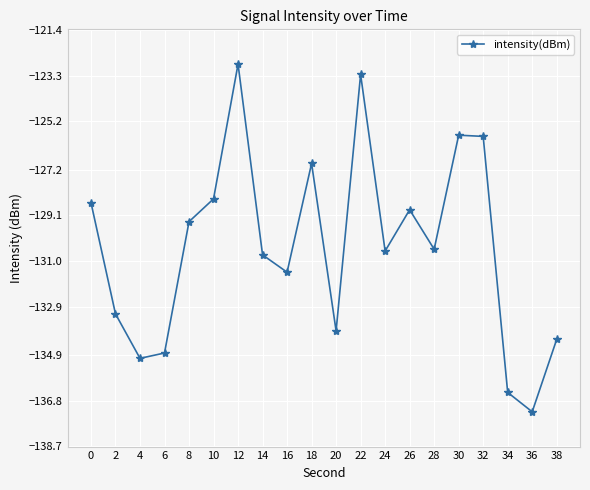

At which category does the data reach its first local valley?

4